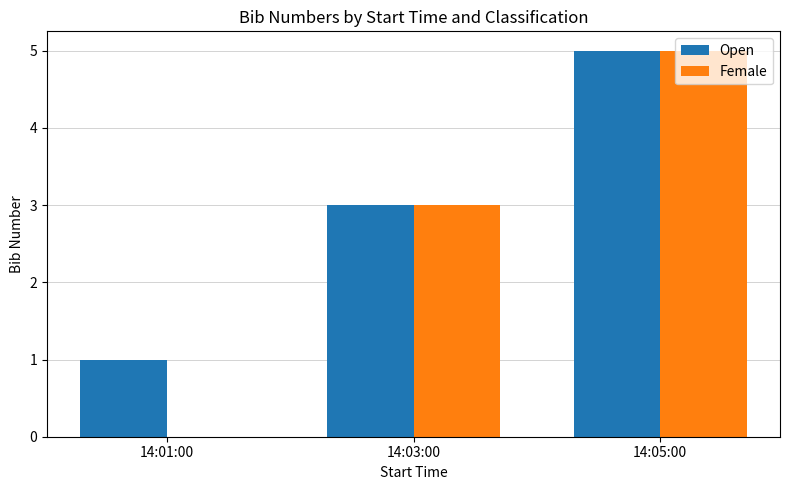

Is the value of Female at 14:05:00 greater than the value of Open at 14:01:00?

Yes